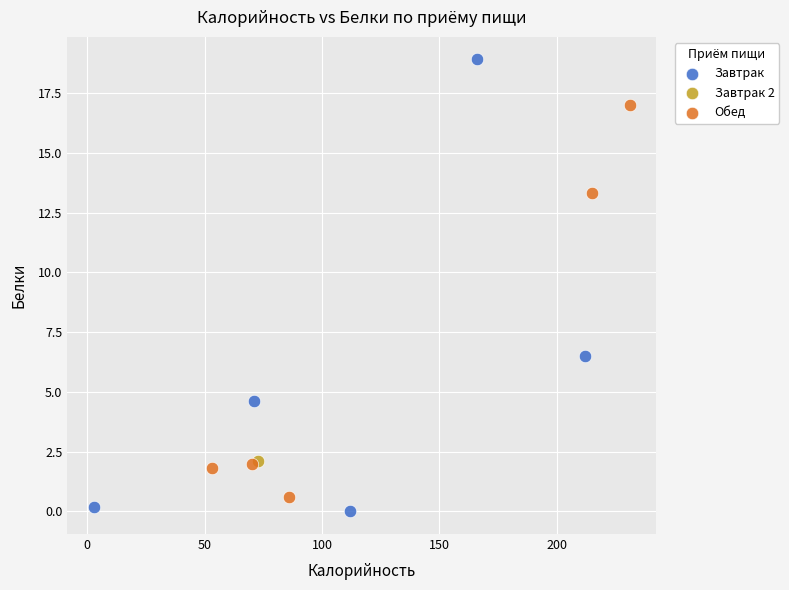

Which series reaches the minimum Y coordinate?

Завтрак